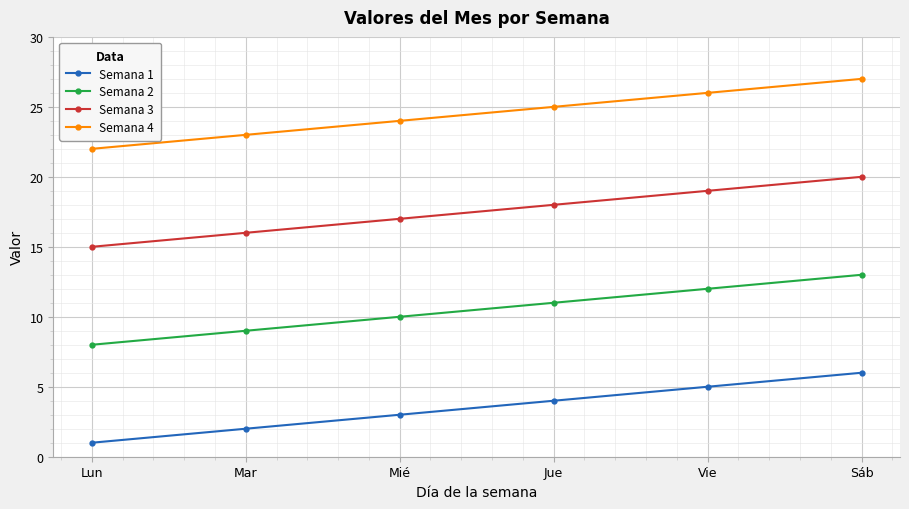

Reading left to right, list all the values displayed in this chart.

Semana 1: Lun=1	Mar=2	Mié=3	Jue=4	Vie=5	Sáb=6
Semana 2: Lun=8	Mar=9	Mié=10	Jue=11	Vie=12	Sáb=13
Semana 3: Lun=15	Mar=16	Mié=17	Jue=18	Vie=19	Sáb=20
Semana 4: Lun=22	Mar=23	Mié=24	Jue=25	Vie=26	Sáb=27